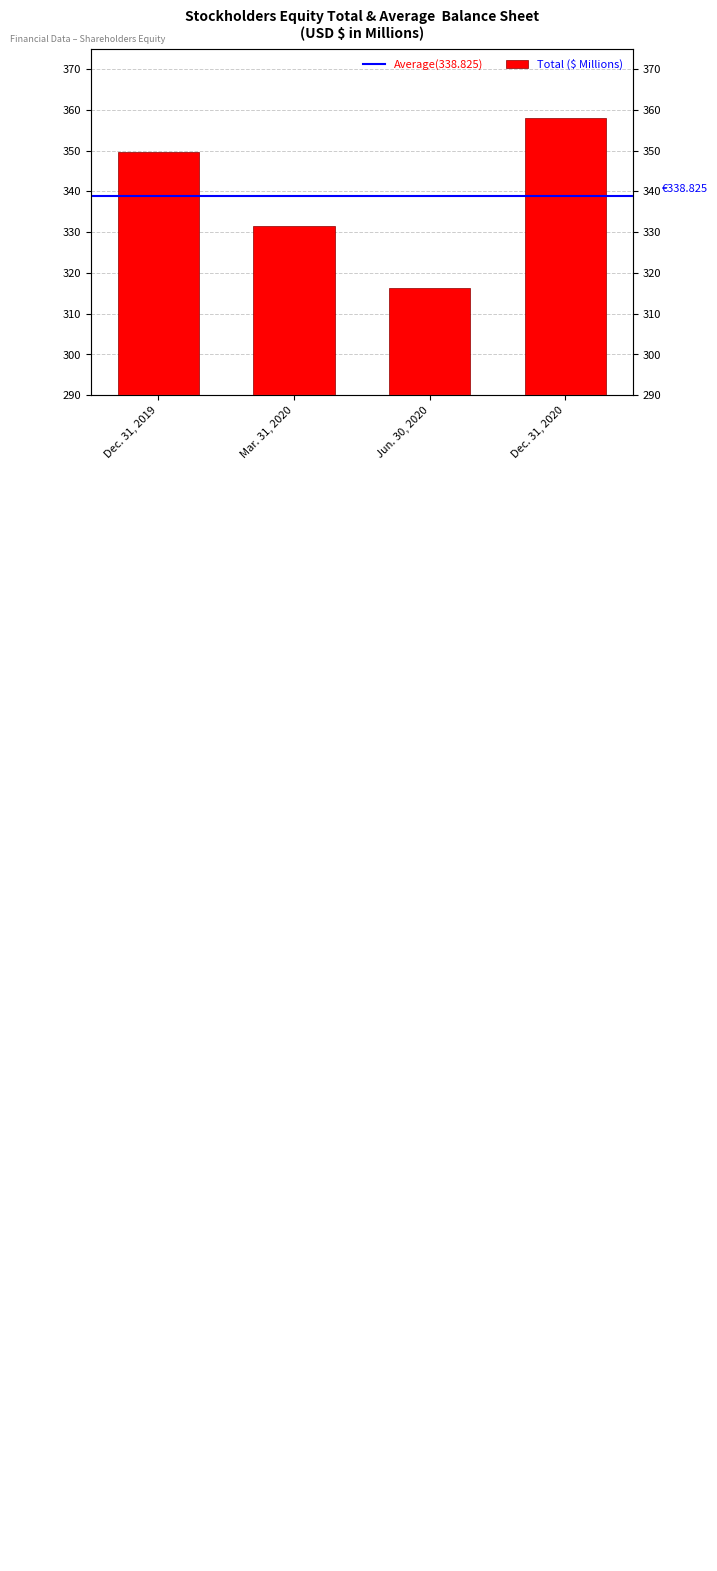

What is the difference between the maximum and second lowest values?

26.3